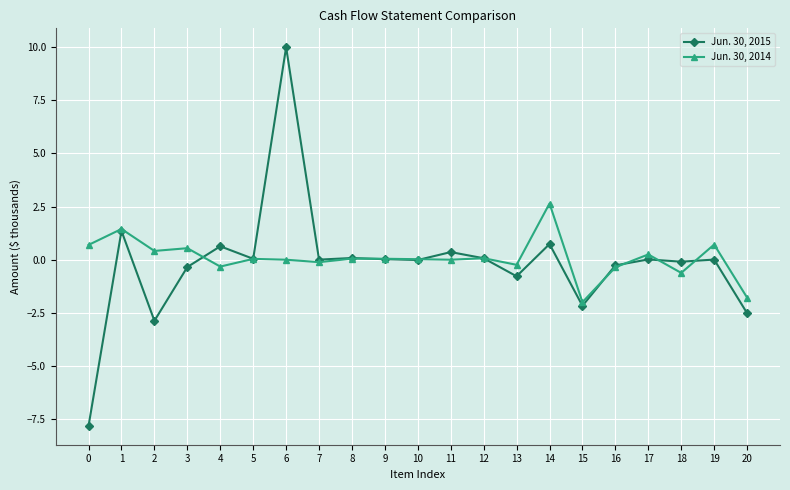

The value of Jun. 30, 2015 at 1 is 1.4. True or false?

True